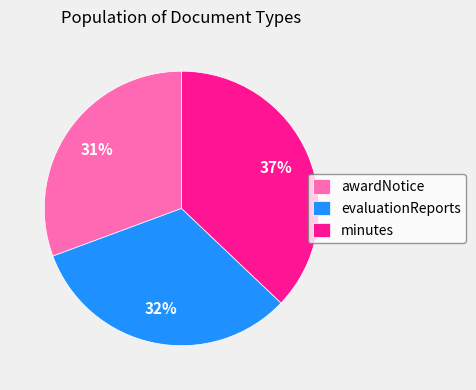

To the nearest percent, what is the average slice percentage?

33%